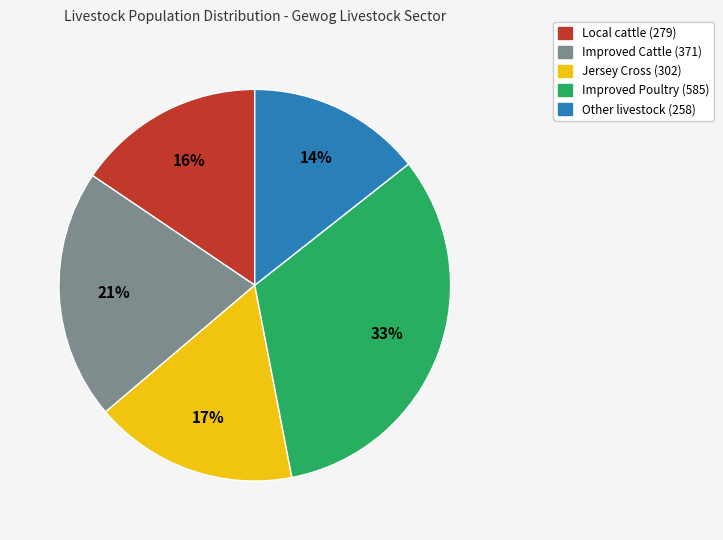

Is there any slice that represents more than half of the pie?

No